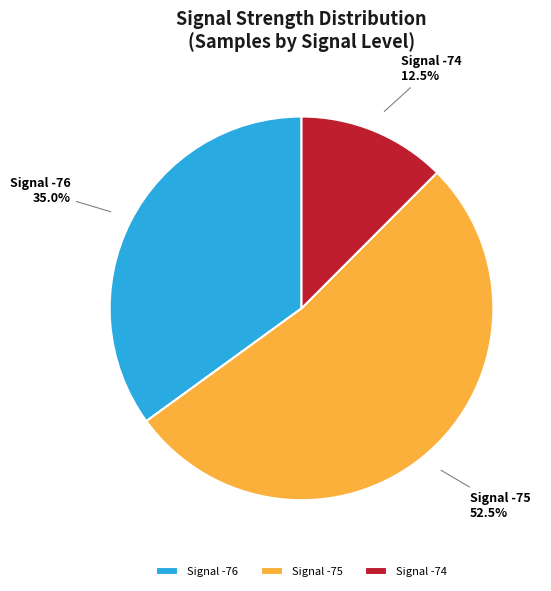

Does any single category account for the majority?

Yes